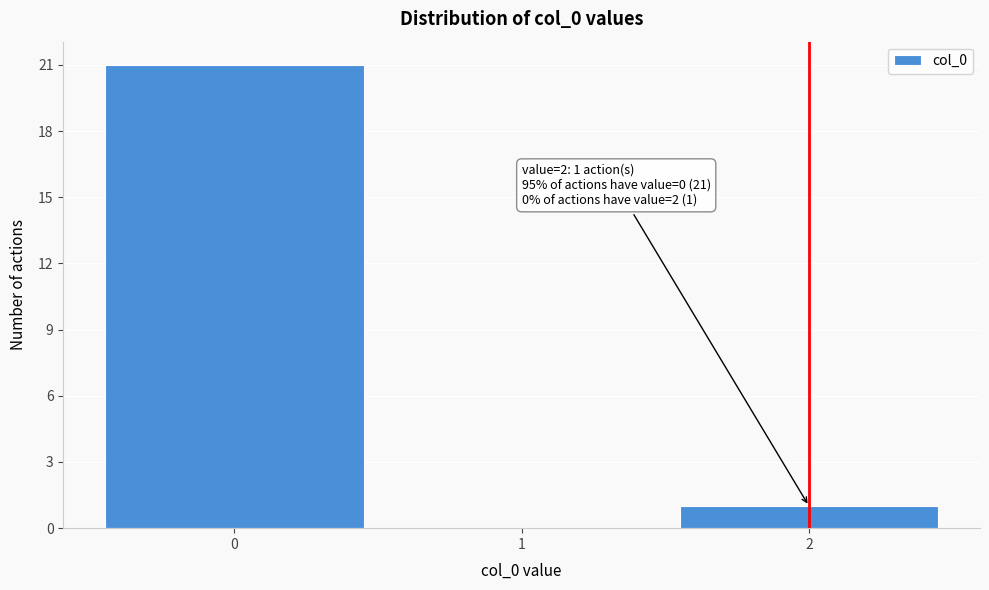

Reading left to right, transcribe all the data shown in this chart.

0=21	1=0	2=1